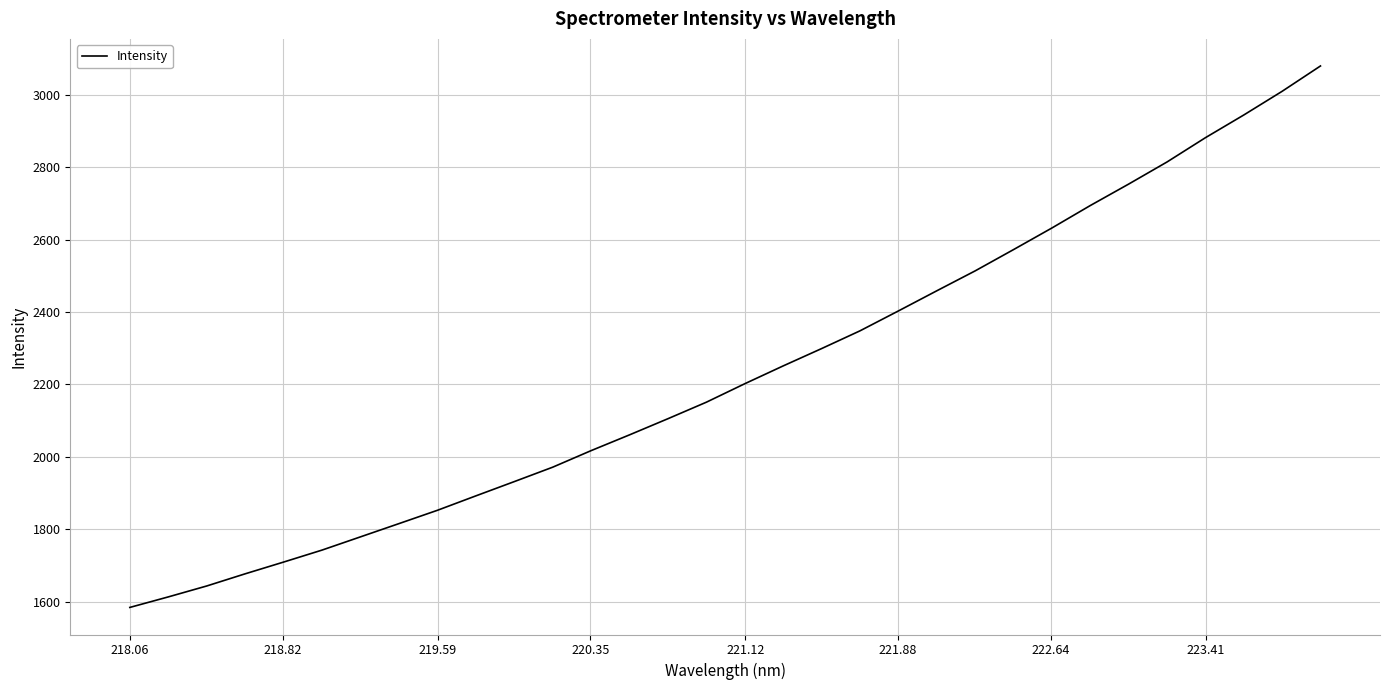

How many values exceed 2201?

16